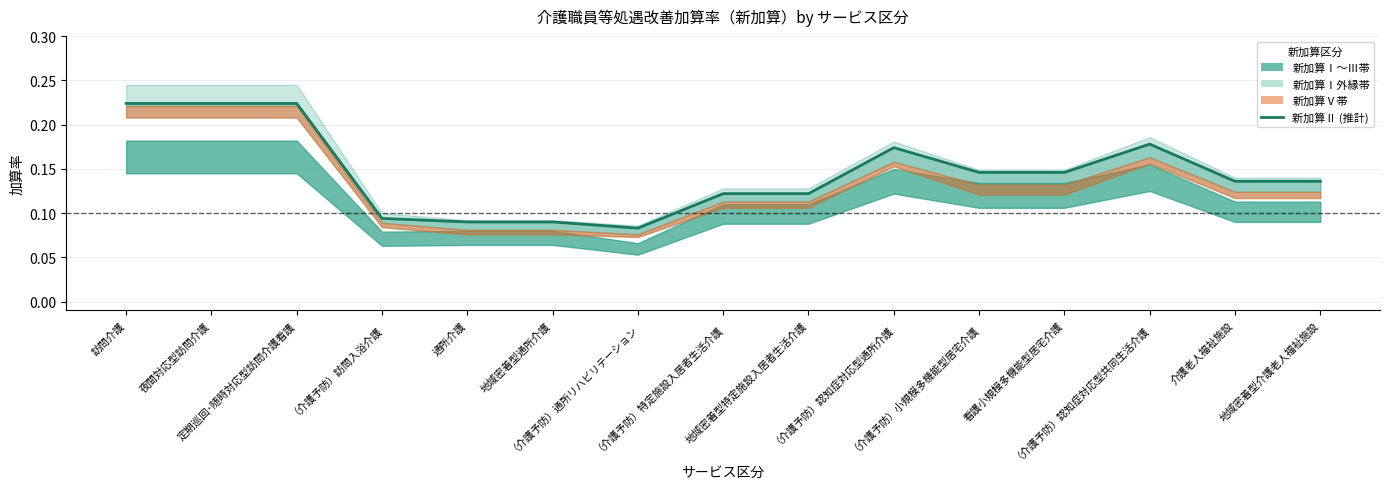

What is the minimum value shown in the chart?

0.1